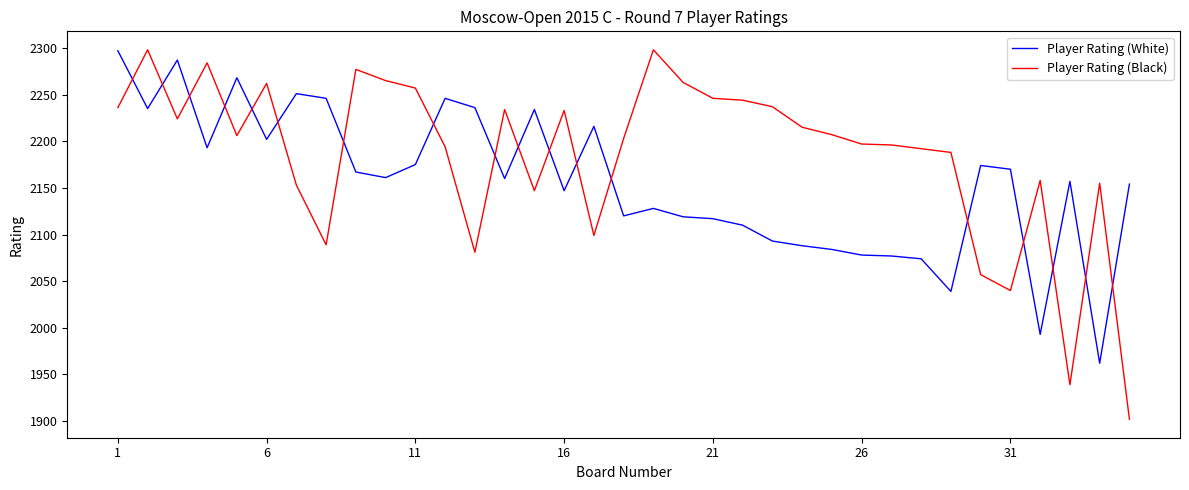

What is the lowest value of the Player Rating (White) series?

1962